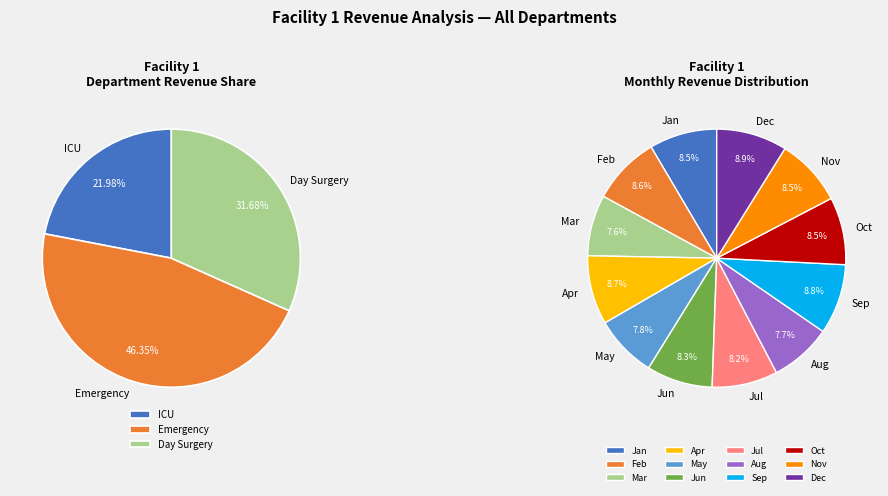

Is Aug the majority of the pie?

No